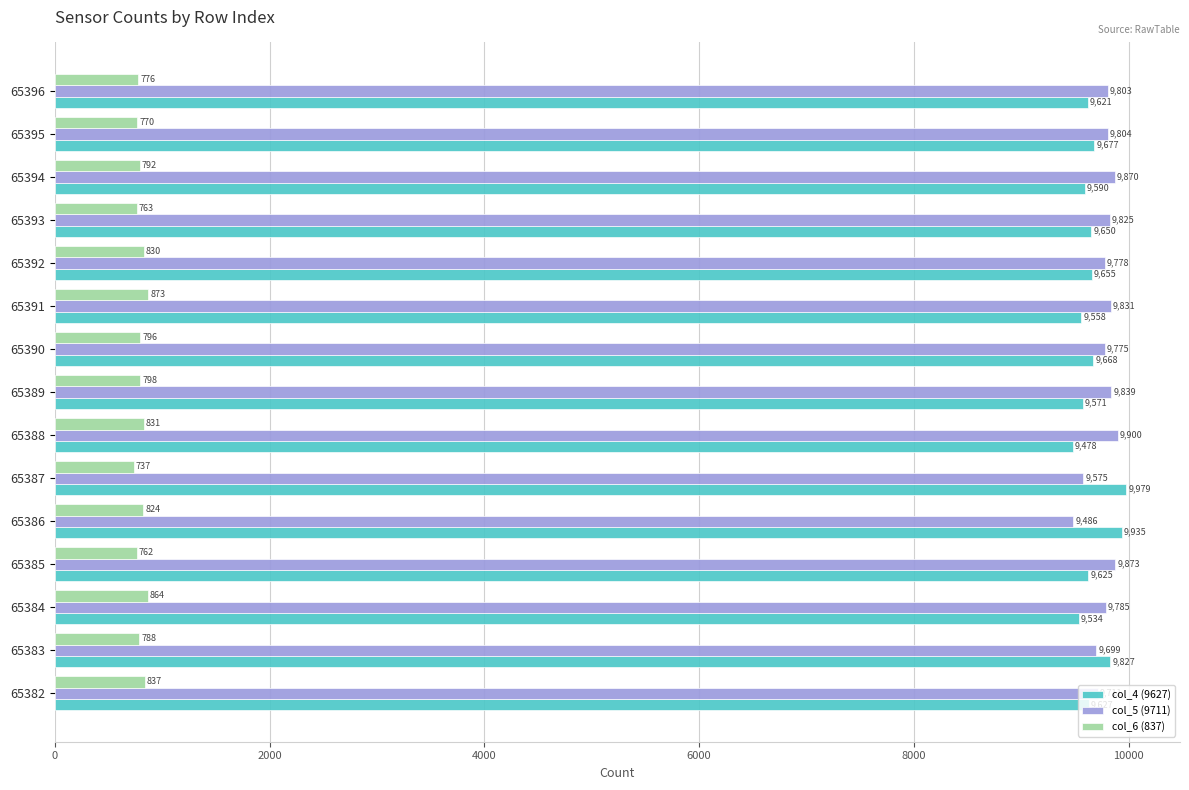

At how many categories does at least one series exceed 2506?

15